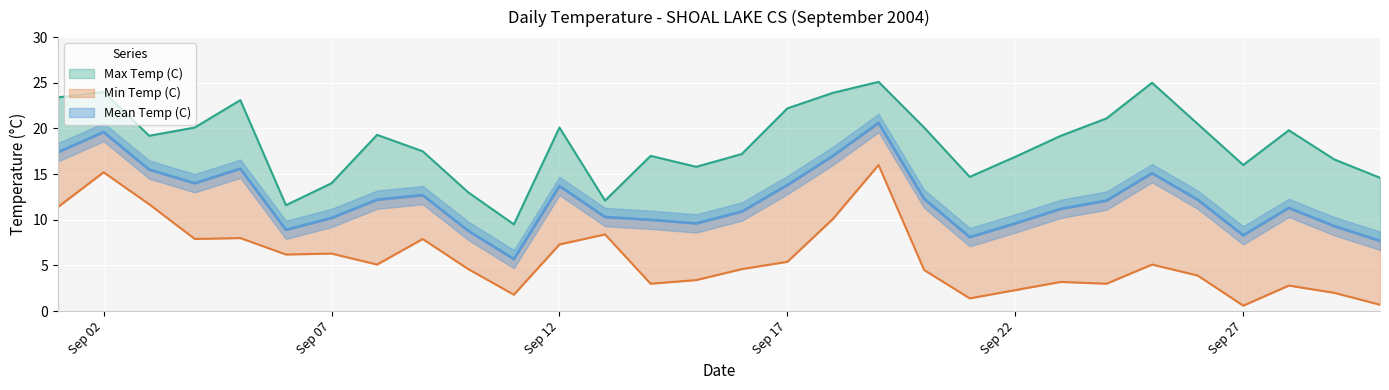

Is the value of Mean Temp (C) at 2004-09-08 greater than the value of Max Temp (C) at 2004-09-13?

Yes